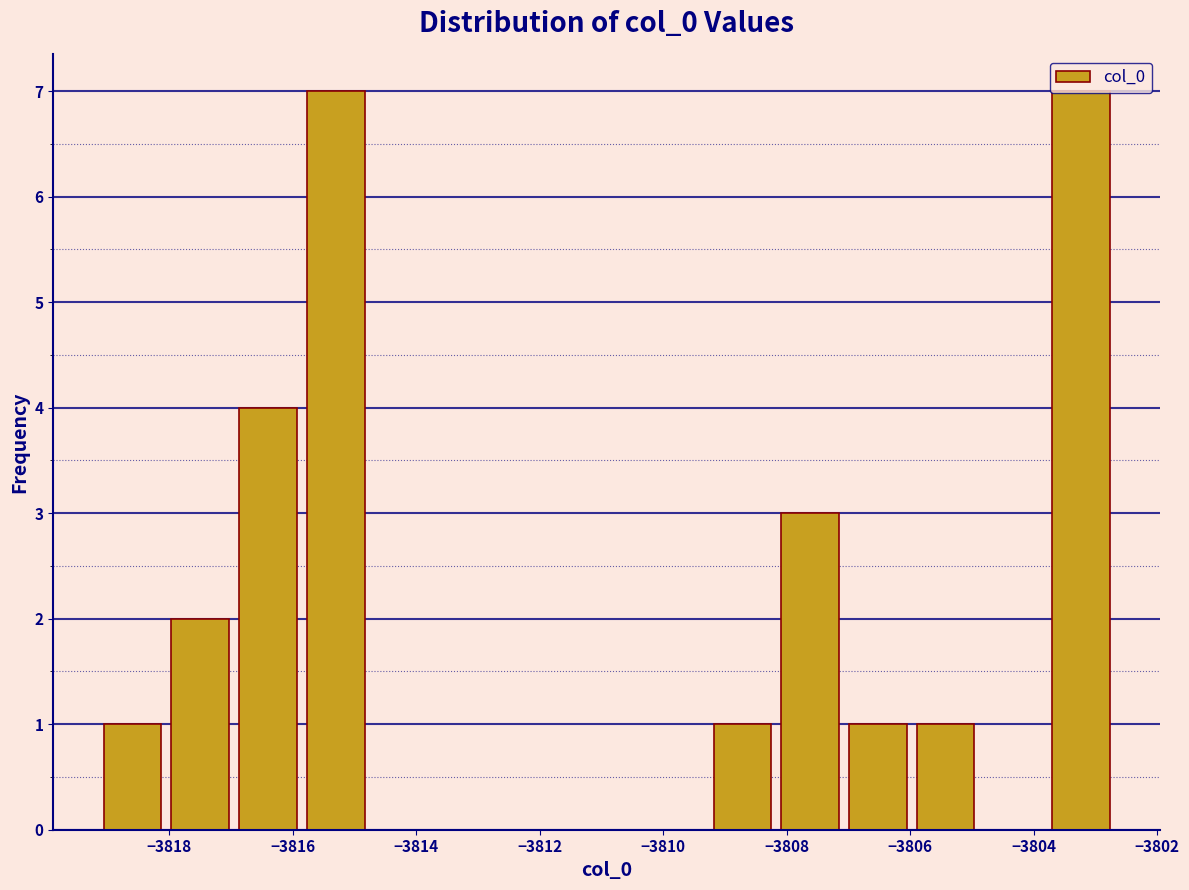

What is the height of the bar covering -3815.8 to -3814.8 on the x-axis? Neither the bar edges nor the heights are printed on the chart, so give them approximately, as read against the axes.

7